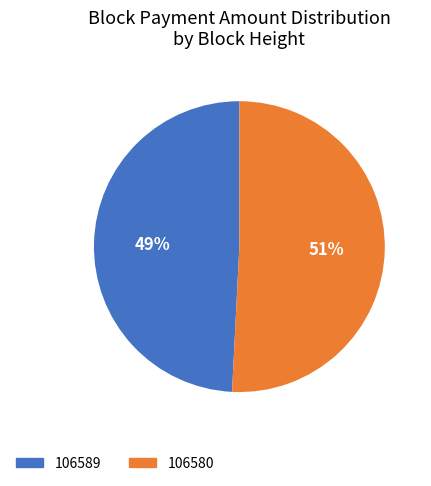

Which category has the smallest portion of the pie?

106589